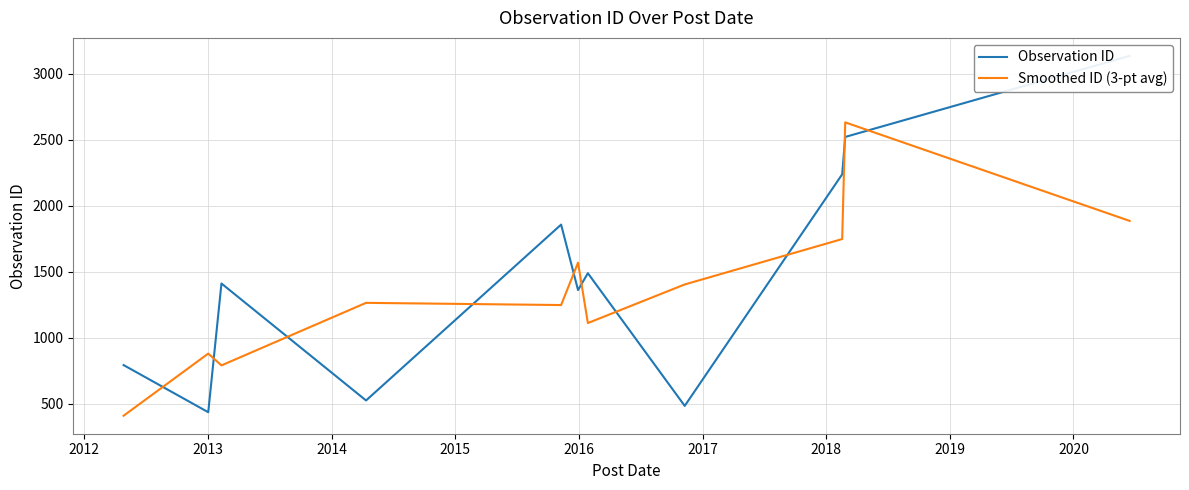

What is the minimum value for Smoothed ID (3-pt avg)?

410.3